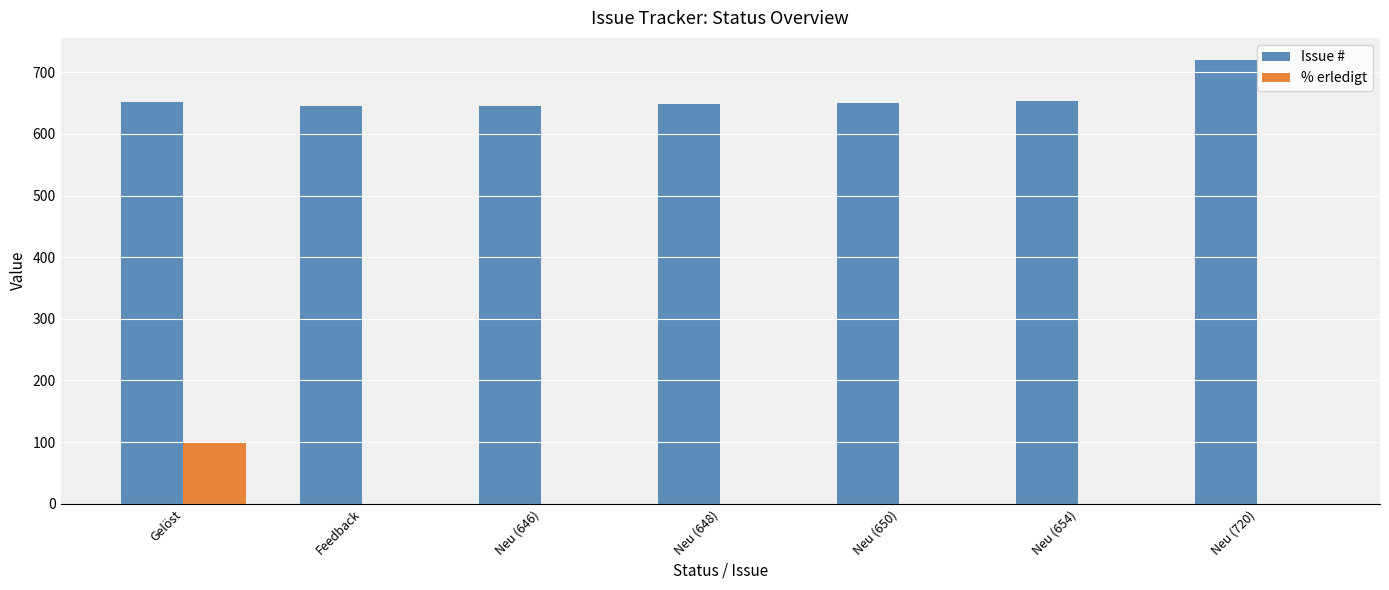

What is the greatest value displayed?

720